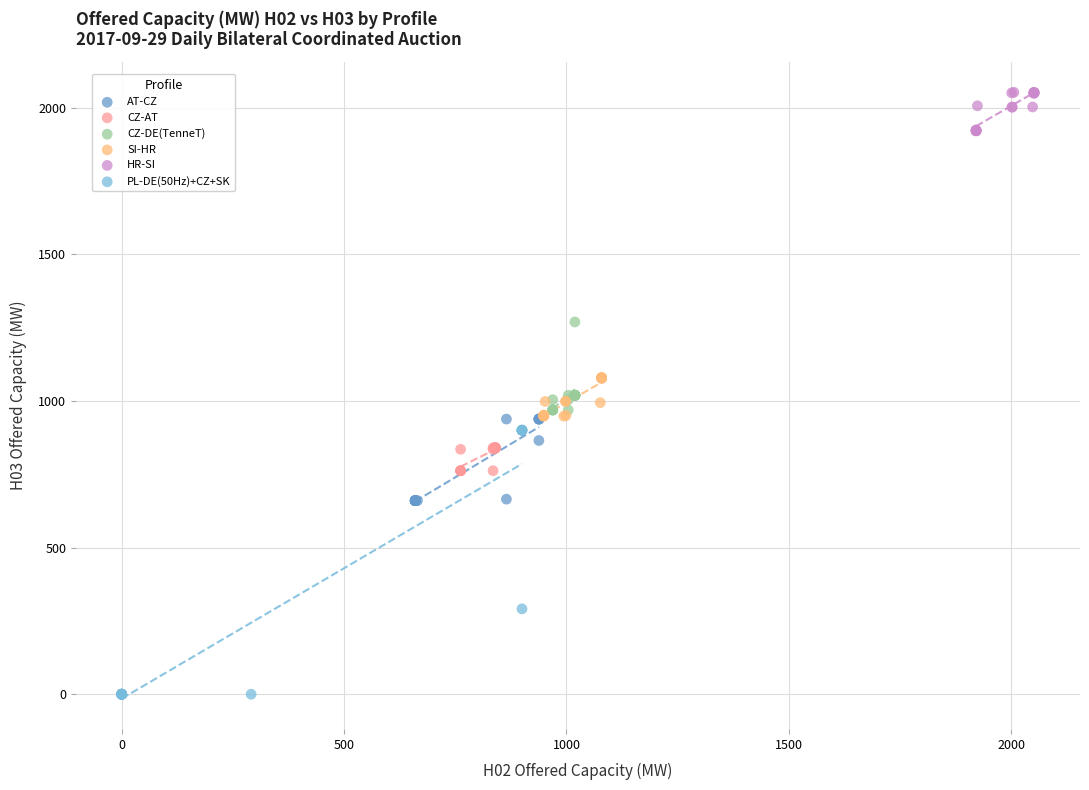

Which series contains the highest Y value?

HR-SI